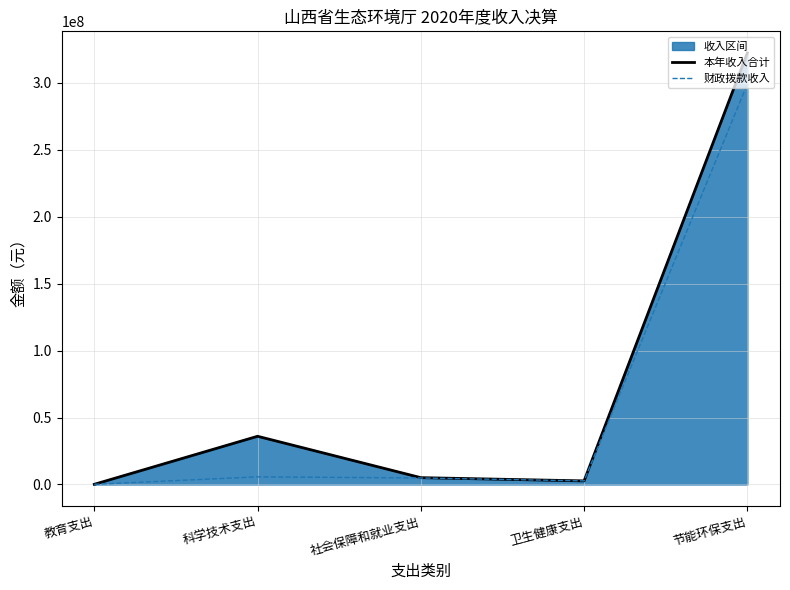

Which series has the largest range (max minus min)?

本年收入合计